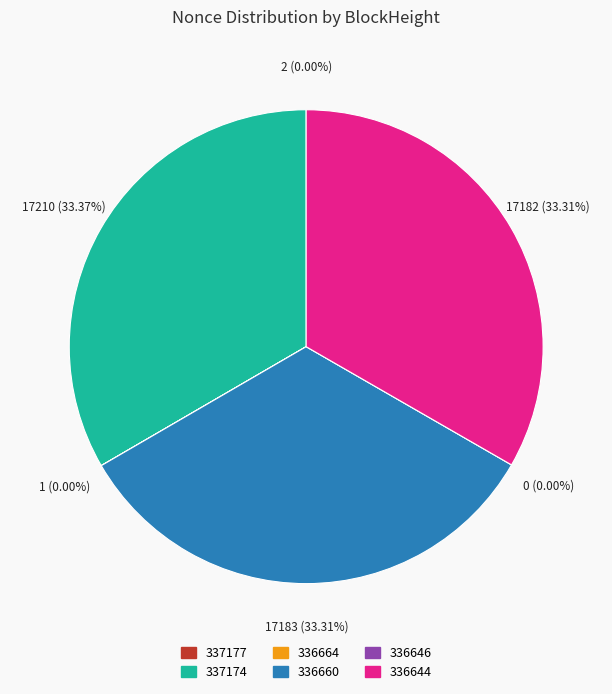

Rank the categories by value from lowest to highest.

336646, 336664, 337177, 336644, 336660, 337174